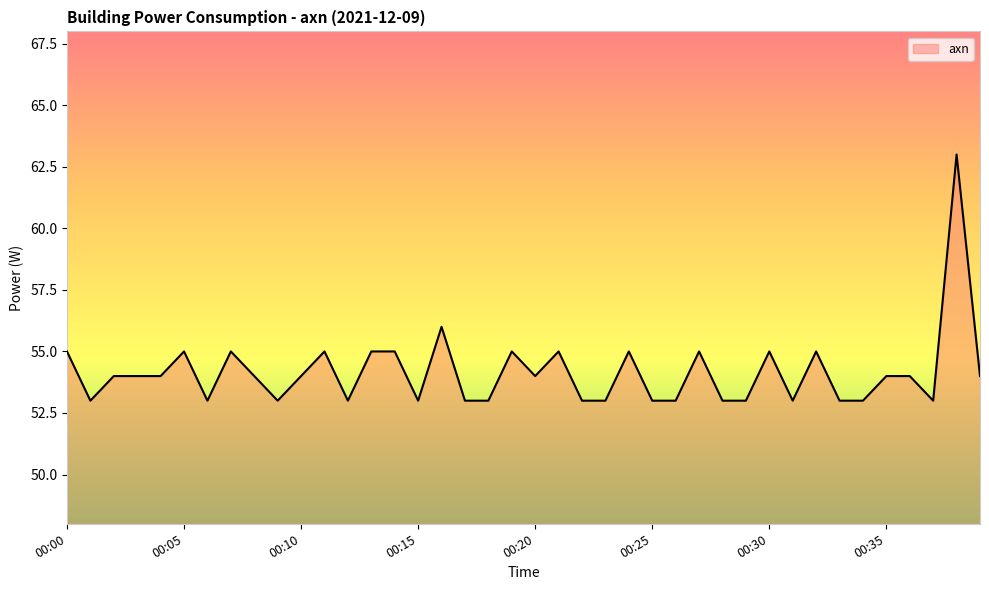

What is the difference between the maximum and minimum values?

10